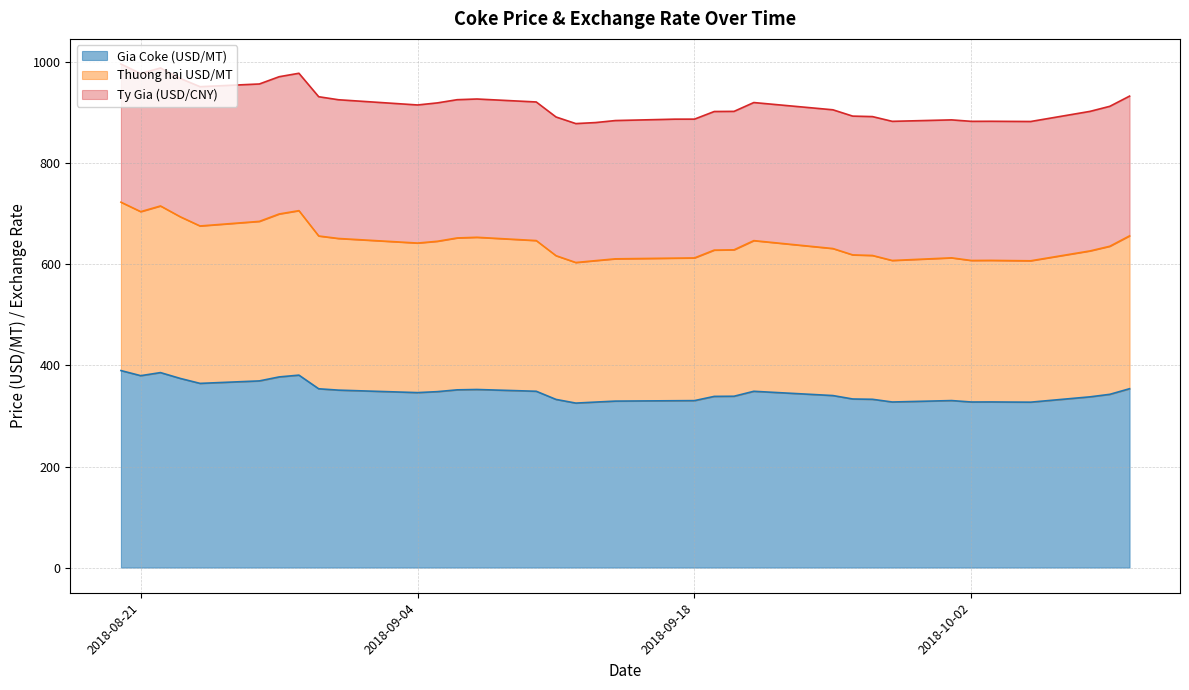

True or false: Gia Coke (USD/MT) and Thuong hai USD/MT cross at least once.

False